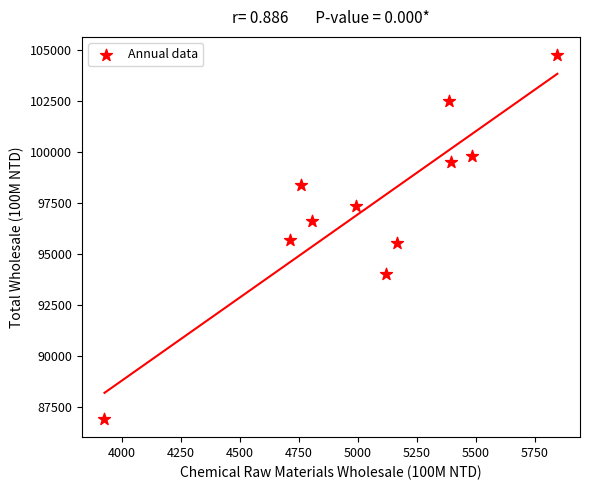

What is the average X value?

5053.5